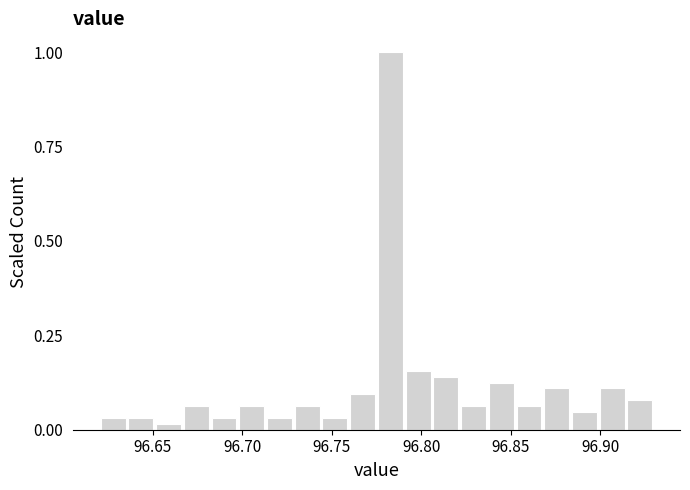

Read against the x-axis, roughly where is the centre of the tallest bar?

96.785